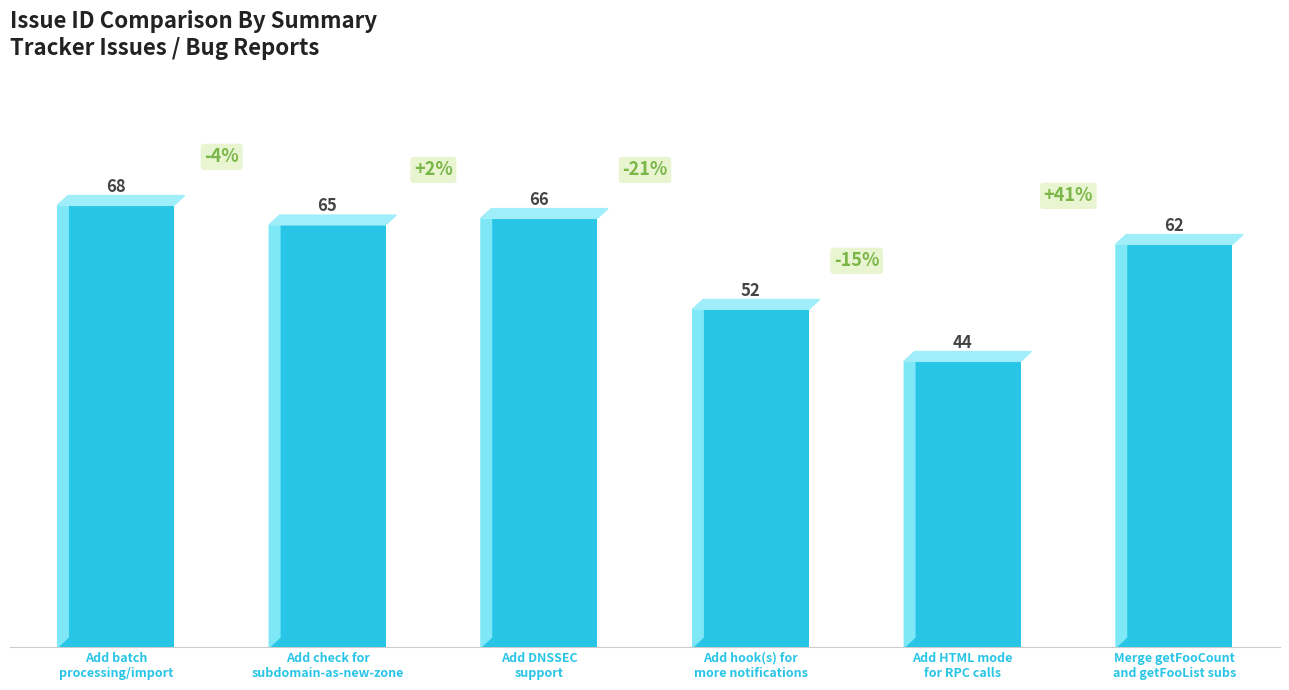

The value at Add batch
processing/import is 68. True or false?

True